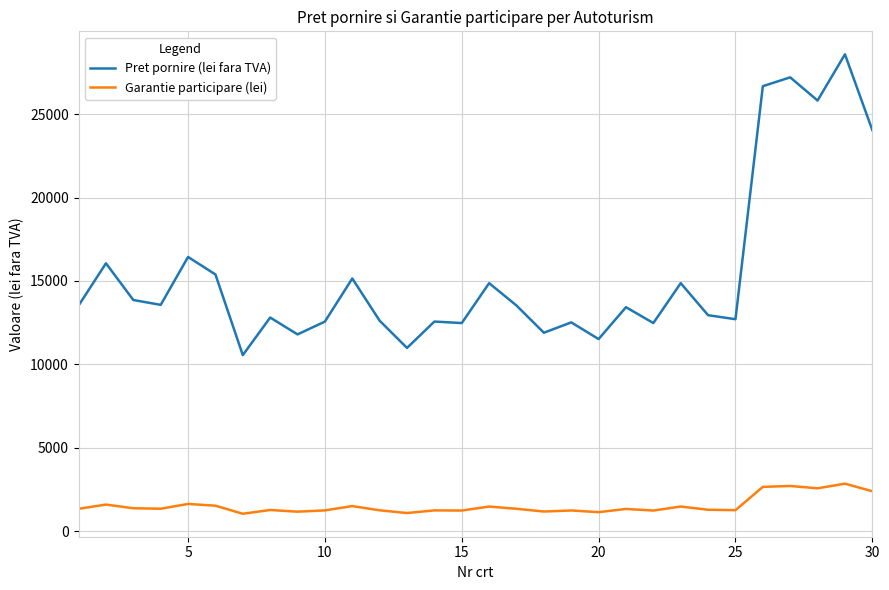

What is the difference between the maximum and minimum values in the Garantie participare (lei) series?

1802